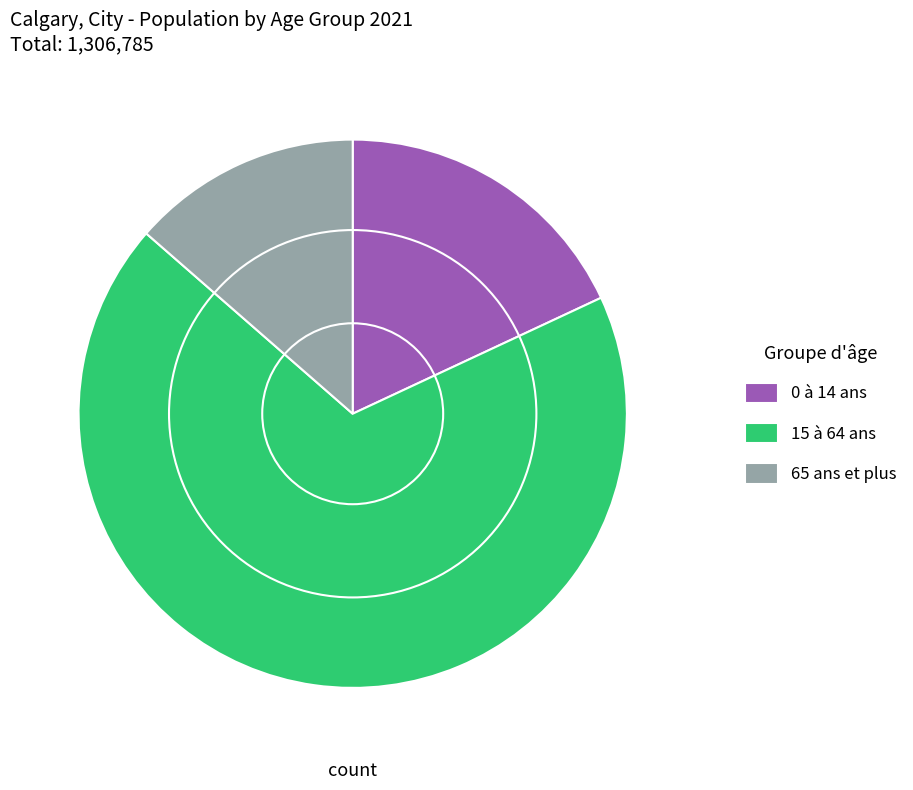

Do 0 à 14 ans and 65 ans et plus together represent more than half of the pie?

No